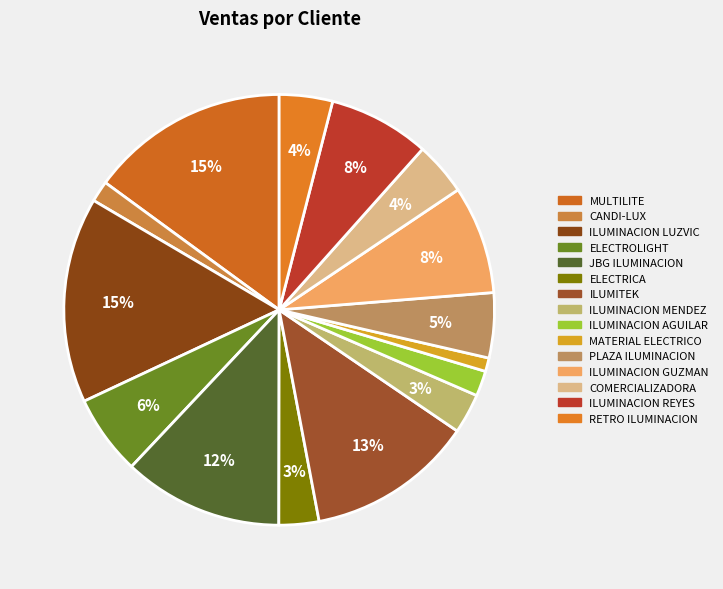

How many slices are in this pie chart?

15